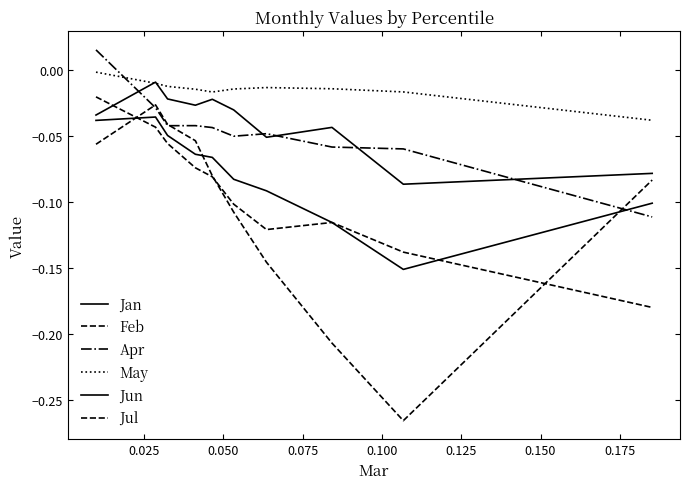

Count the number of data series in this chart.

6